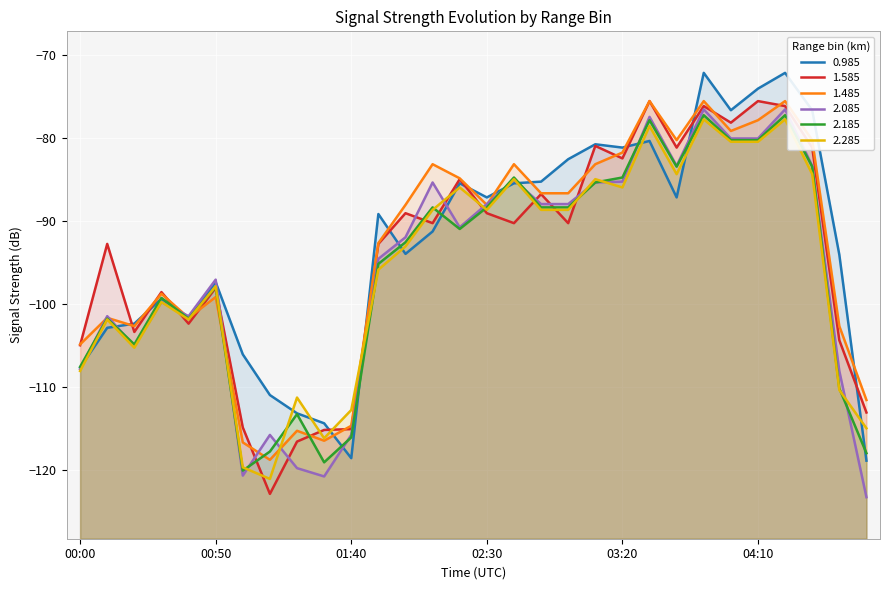

Does the chart display data point markers on the line(s)?

No